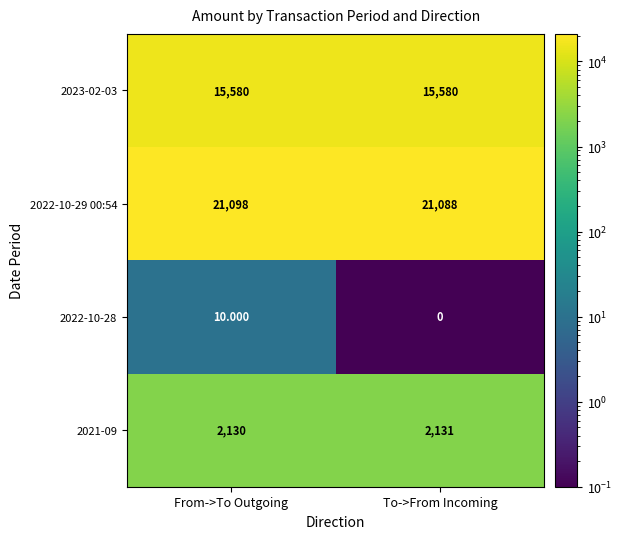

Which series has the largest total across all categories?

2022-10-29 00:54